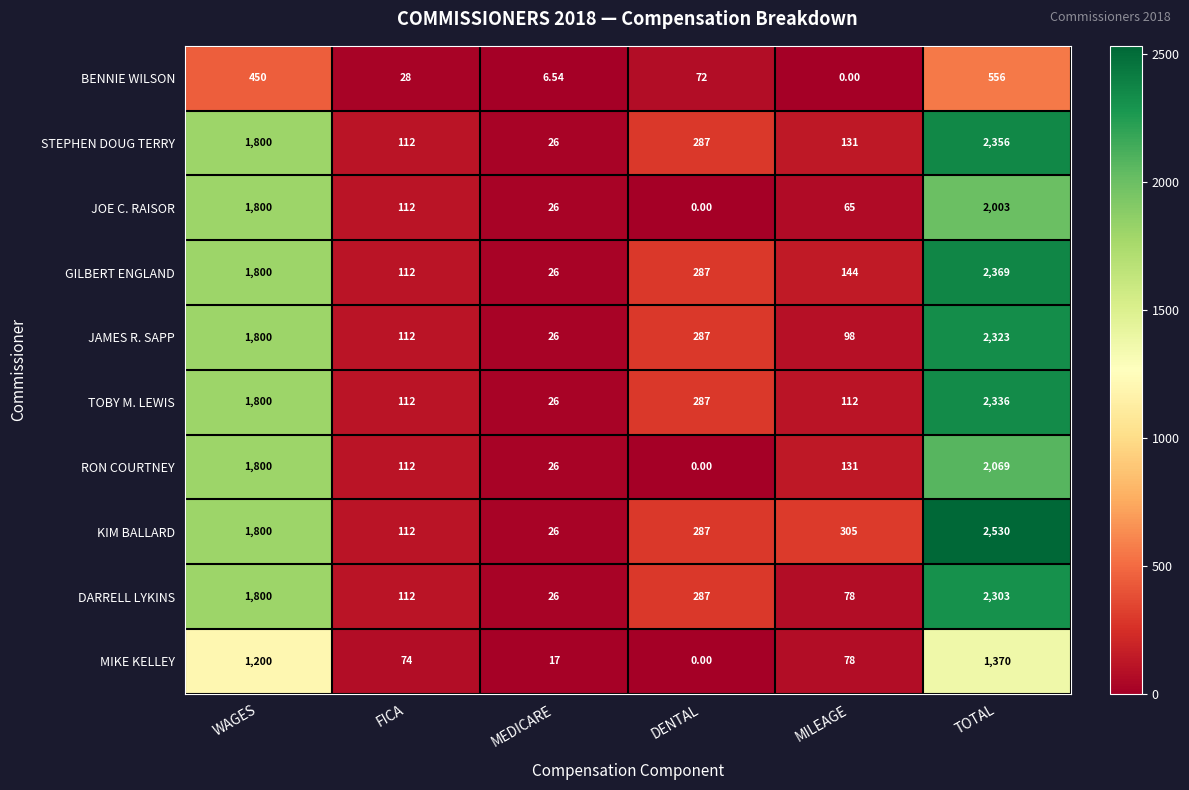

Which series has the largest range (max minus min)?

KIM BALLARD